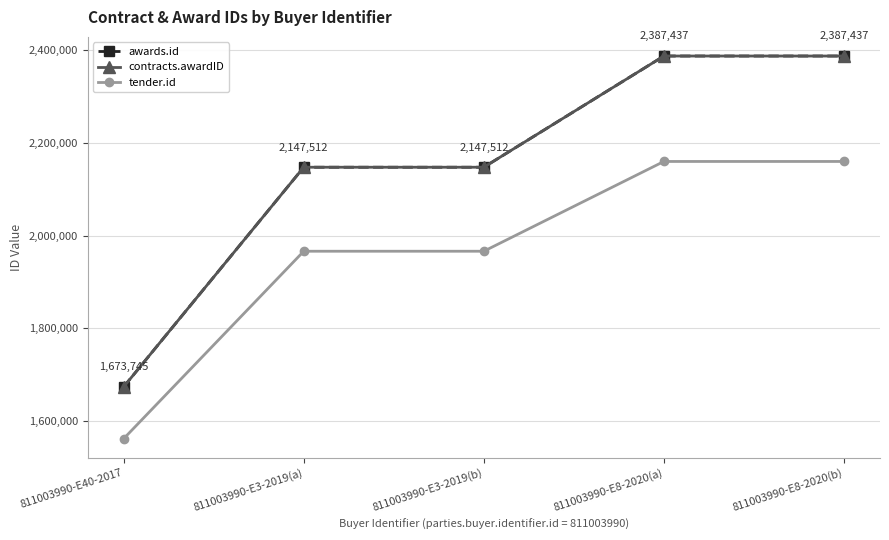

At which label does contracts.awardID first exceed 2147512?

811003990-E8-2020(a)